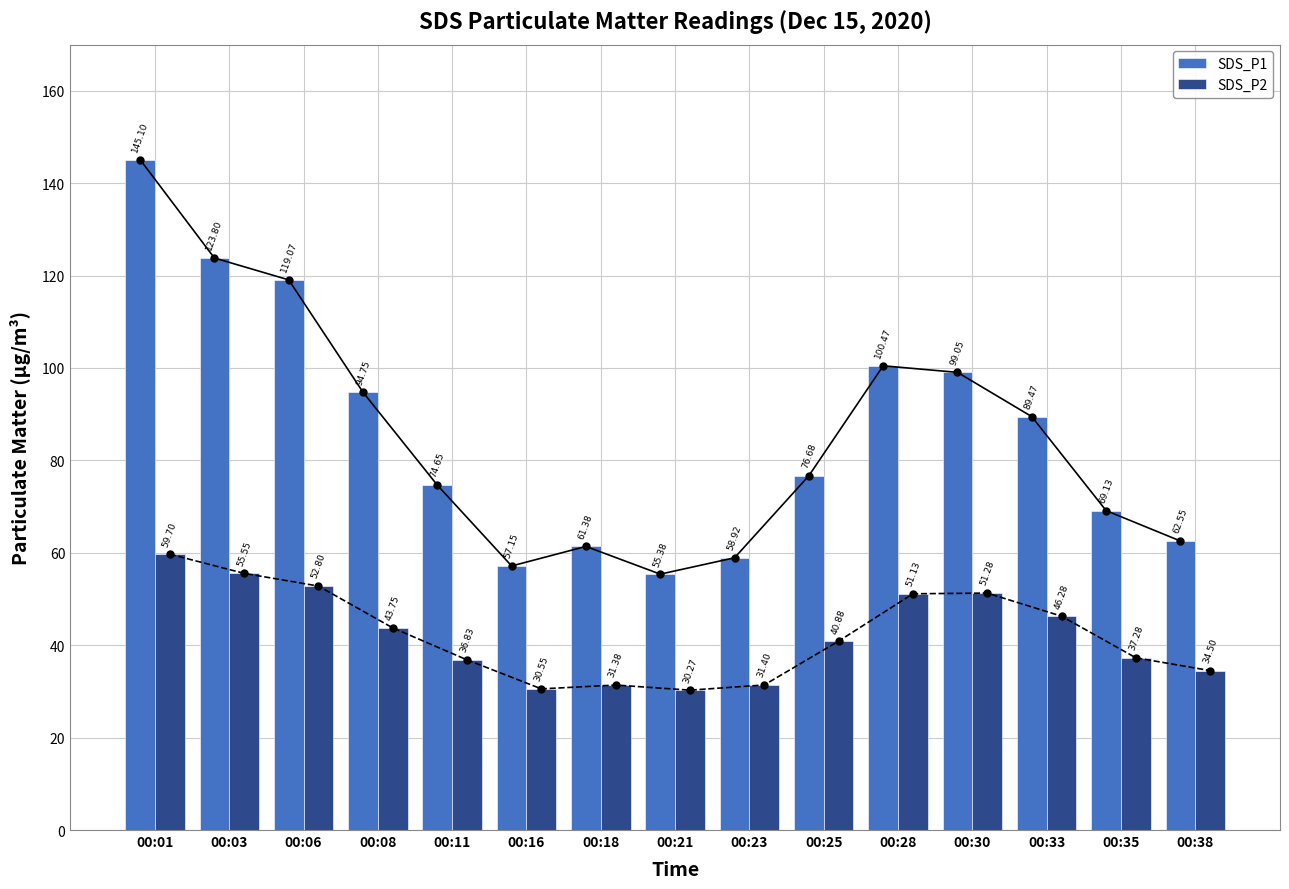

List the series in order of their overall mean, lowest first.

SDS_P2, SDS_P1